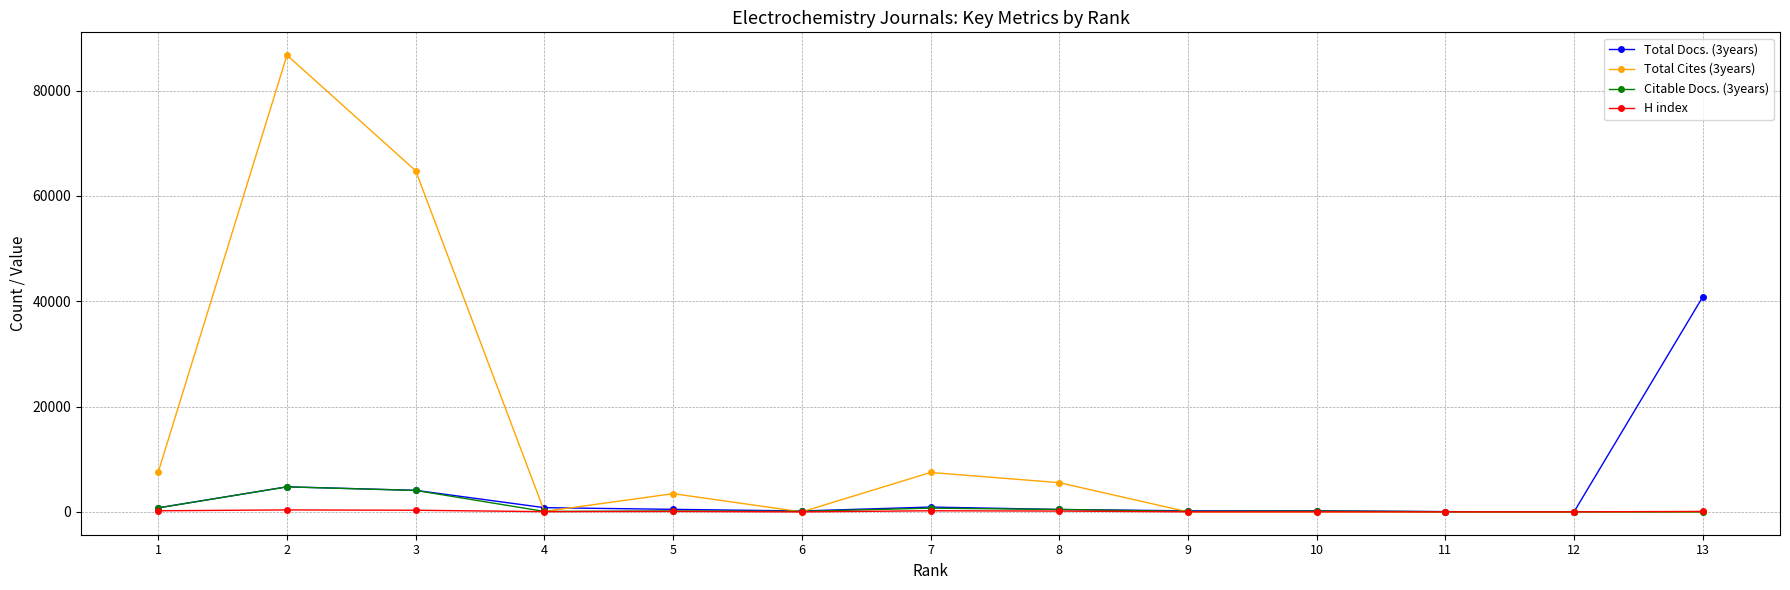

Which category has the highest value across all series?

2